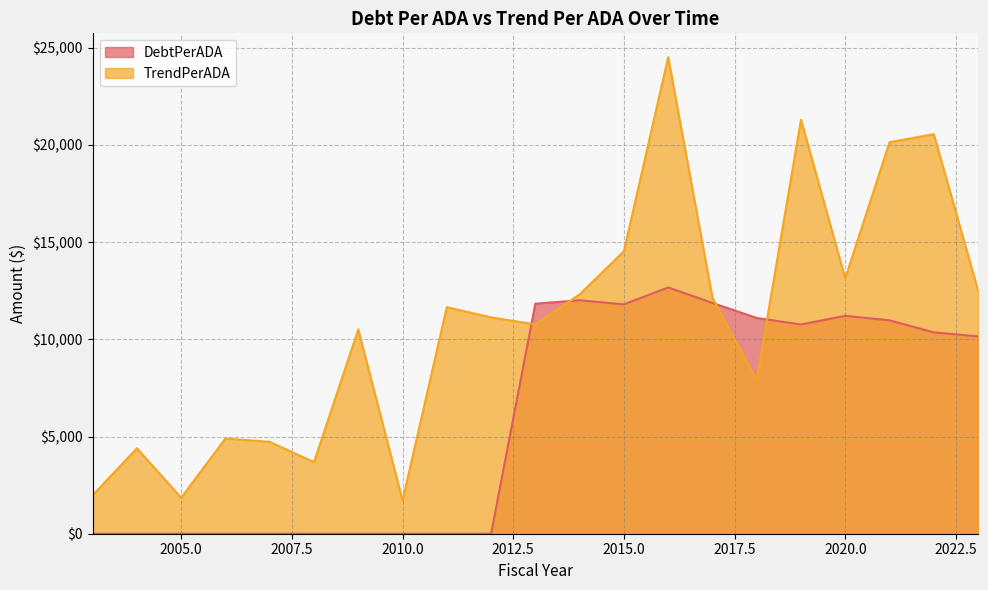

List the series in order of their overall mean, lowest first.

DebtPerADA, TrendPerADA